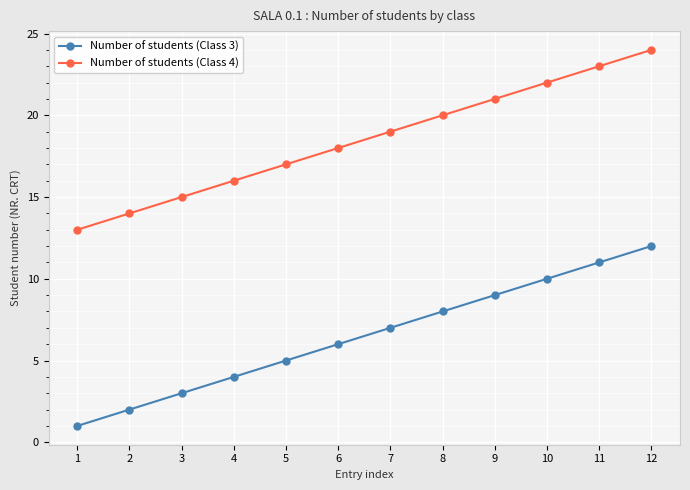

What is the difference between the maximum and minimum values in the Number of students (Class 4) series?

11